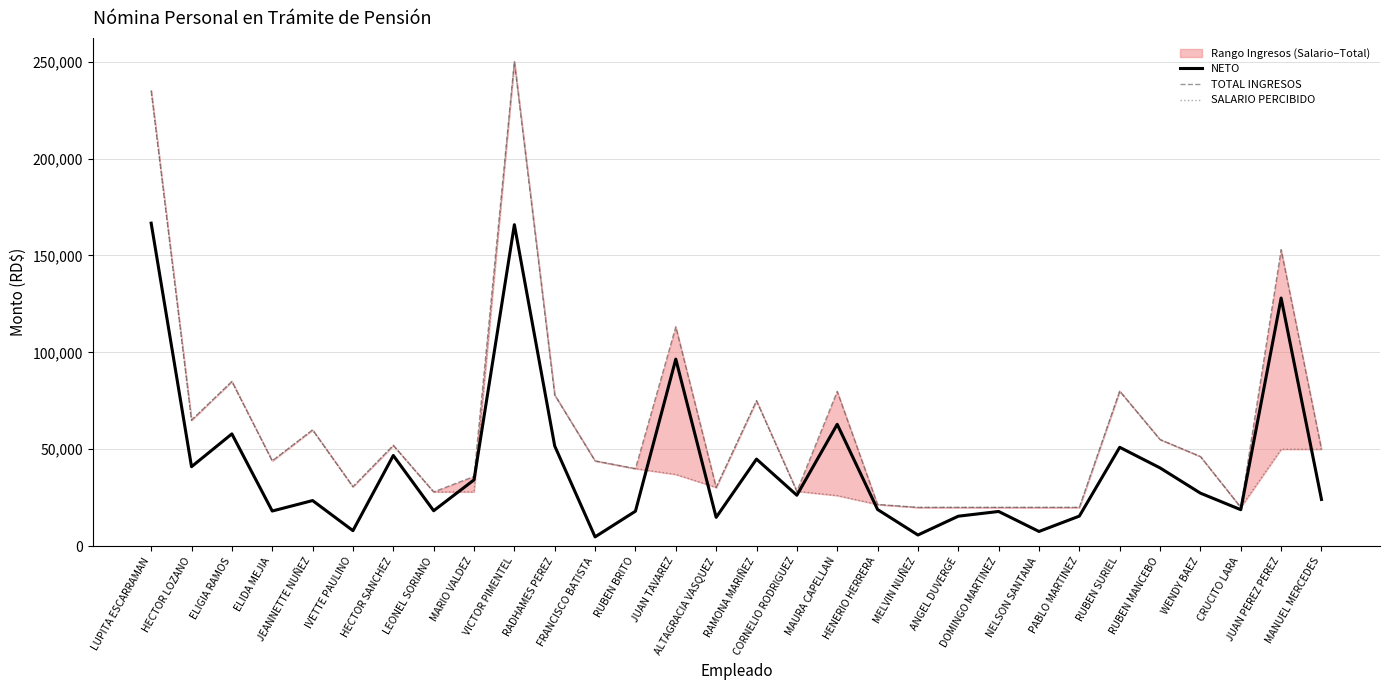

How many data points in TOTAL INGRESOS are less than 46250?

15